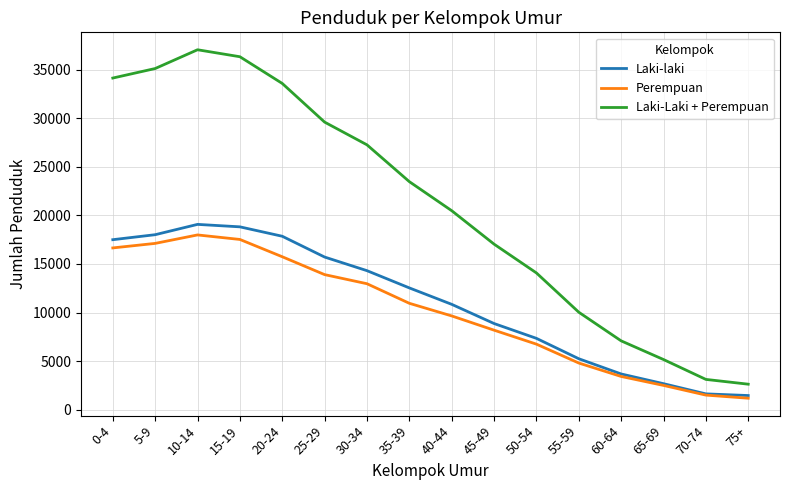

What is the difference between the second highest and second lowest values in the Laki-laki series?

17209